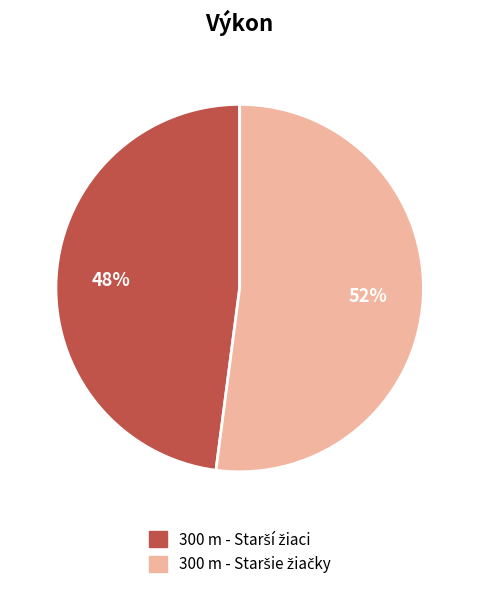

To the nearest percent, what is the difference between the largest and smallest slice percentages?

4%